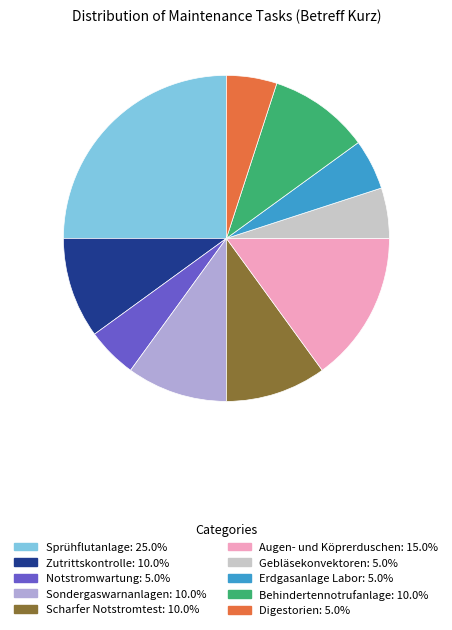

What is the ratio of the value at Notstromwartung to the value at Digestorien?

1.0